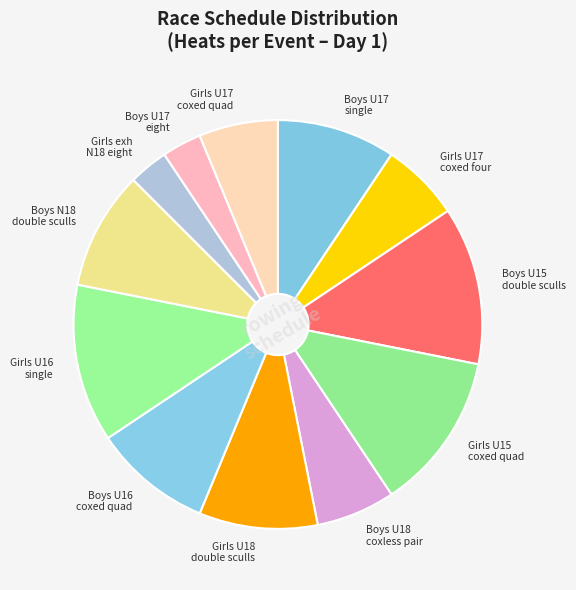

Does any single category account for the majority?

No